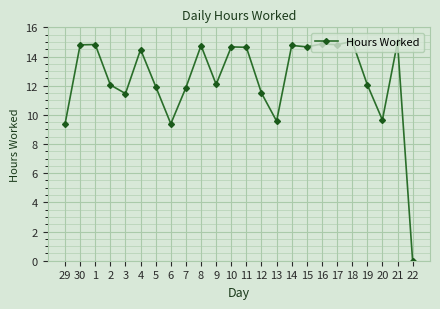

What is the greatest value displayed?

15.0